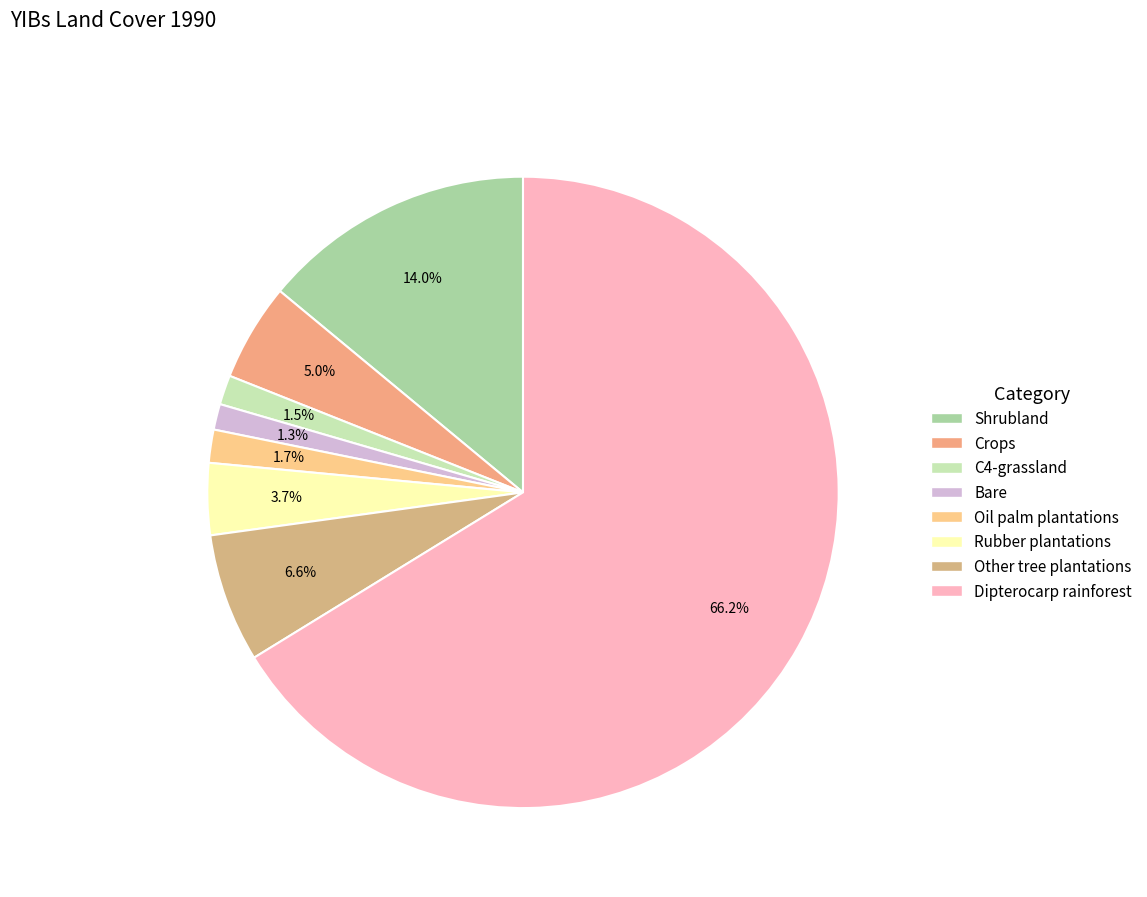

How many segments does this pie chart have?

8